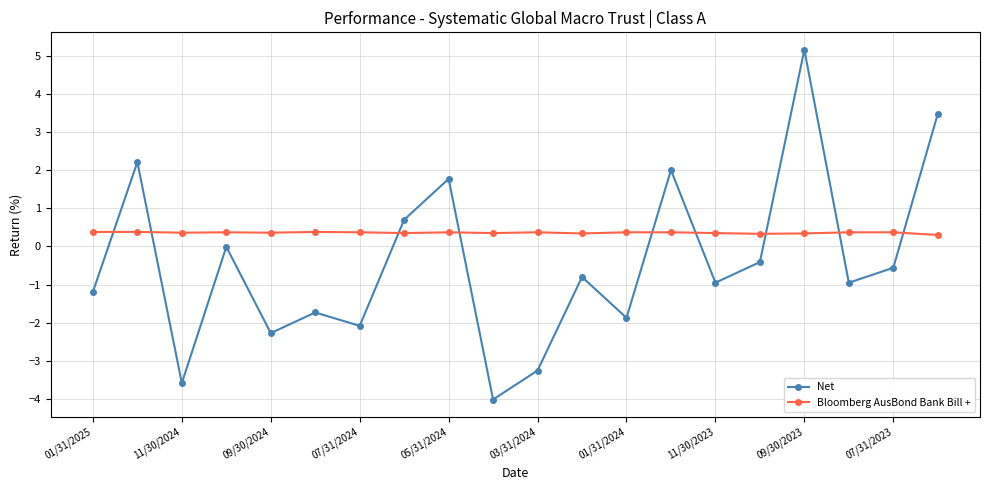

Rank the series by their average value, from lowest to highest.

Net, Bloomberg AusBond Bank Bill +